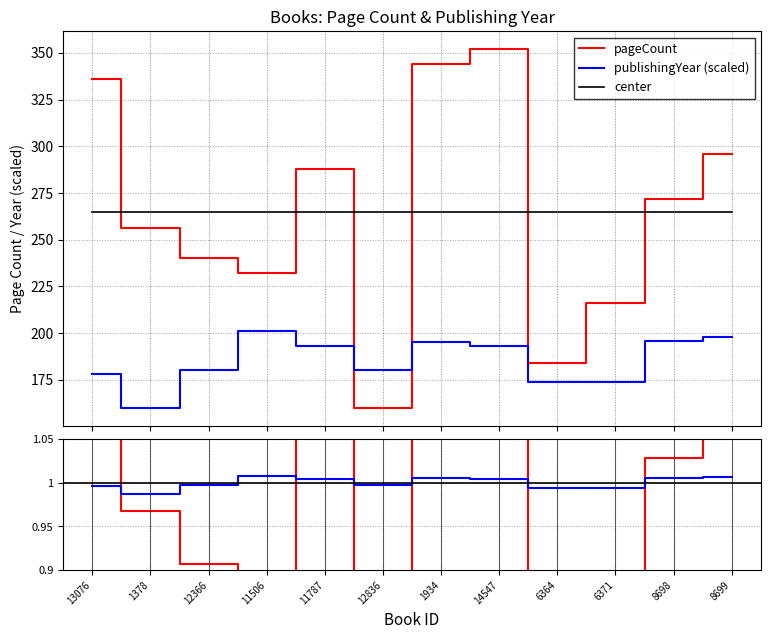

The value of publishingYear at 11506 is 1.0. True or false?

True